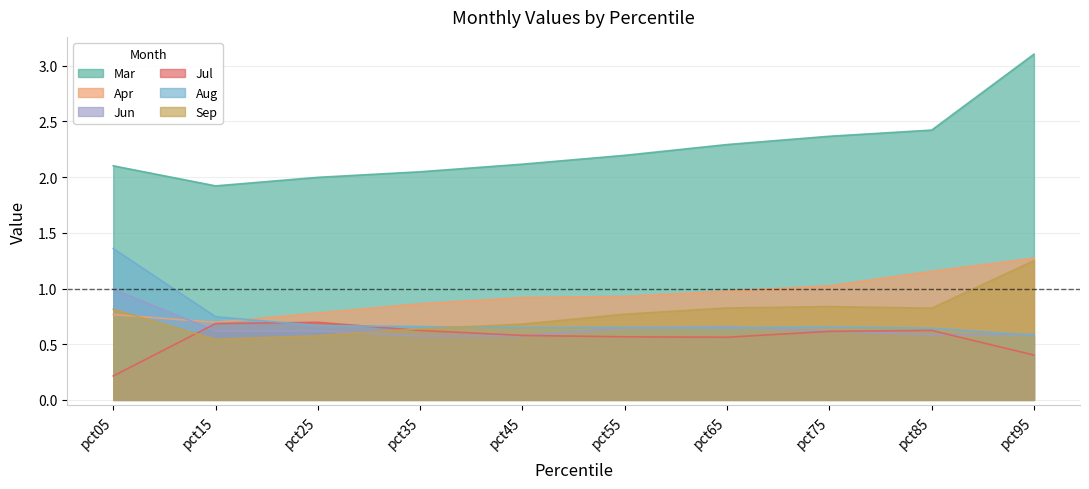

In Jun, how many points are lower than both neighbors (excluding endpoints)?

3